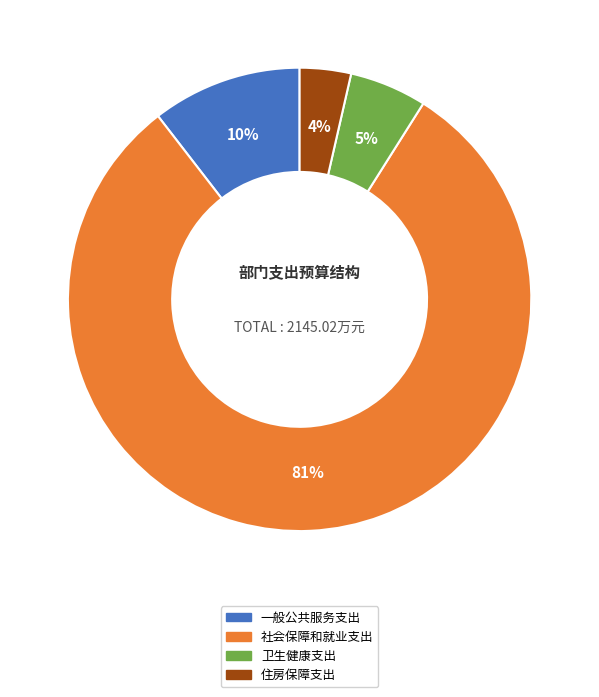

Combined, do 一般公共服务支出 and 住房保障支出 account for over 50%?

No